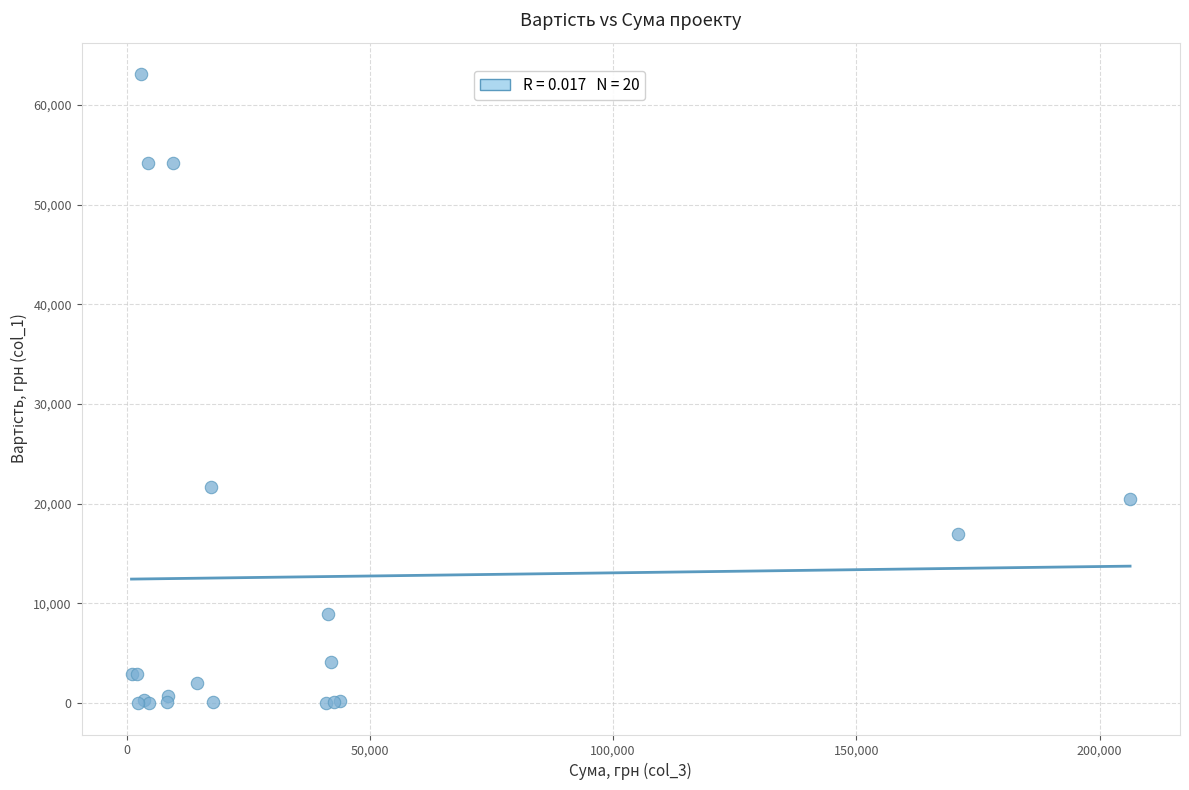

What Y value in the scatter plot is closest to 31563?

21705.6